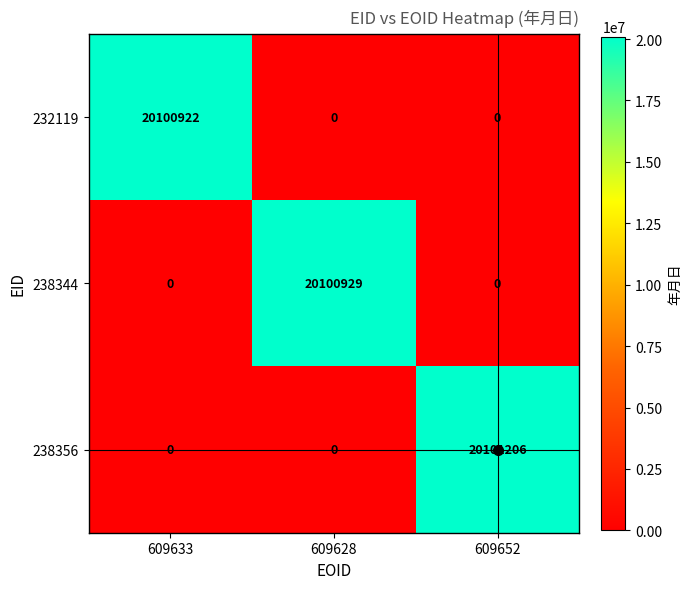

What is the difference between the 238356 values at 609652 and 609628?

20101206